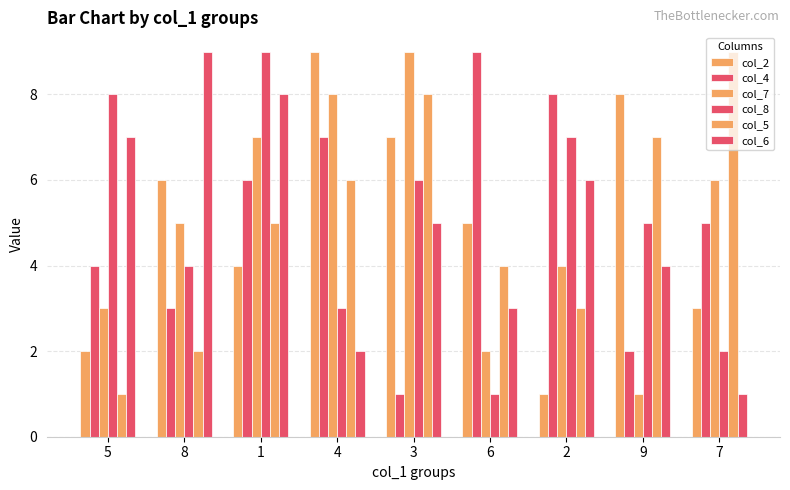

List the labels in order of col_2 value, largest first.

4, 9, 3, 8, 6, 1, 7, 5, 2